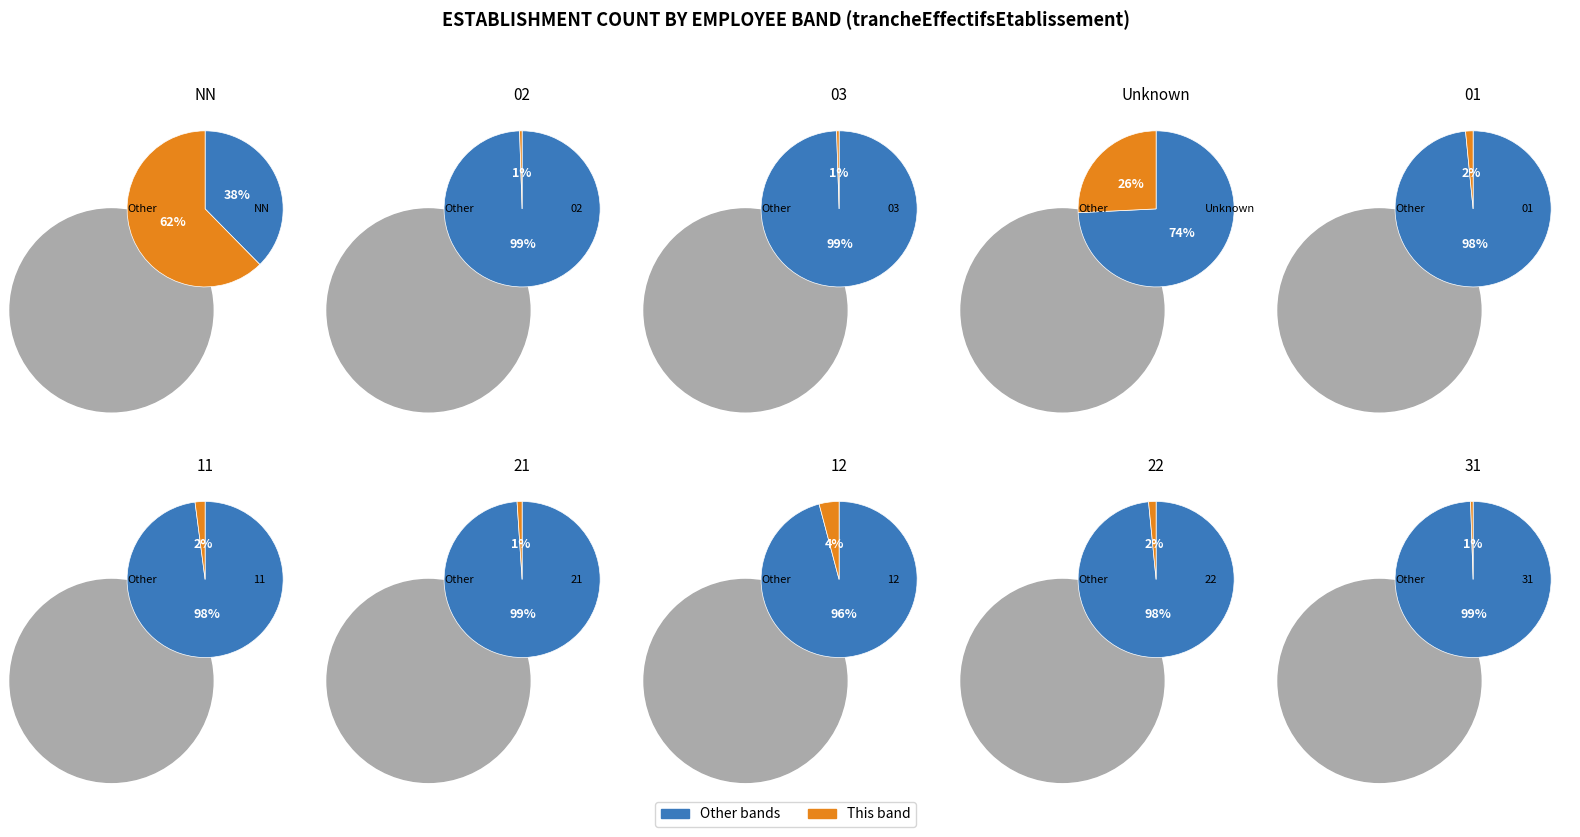

To the nearest percent, what percentage of the pie is 12?

4%